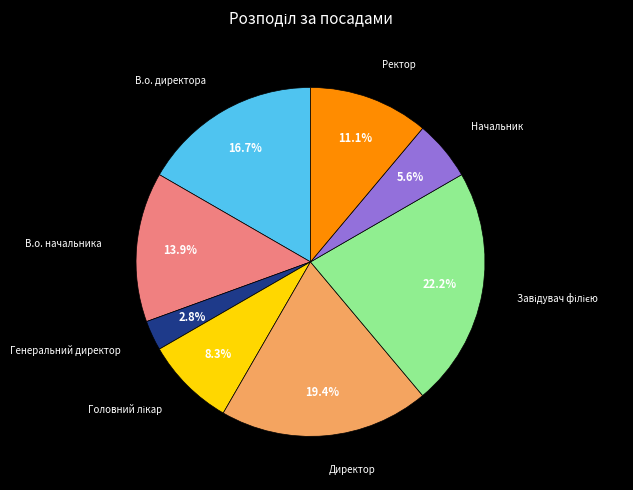

To the nearest percent, what is the difference between the largest and smallest slice percentages?

19%